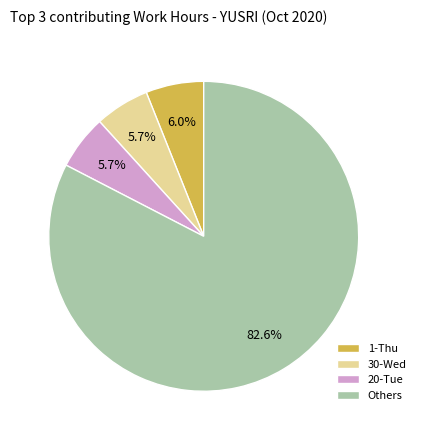

What is the largest slice in the pie chart?

Others